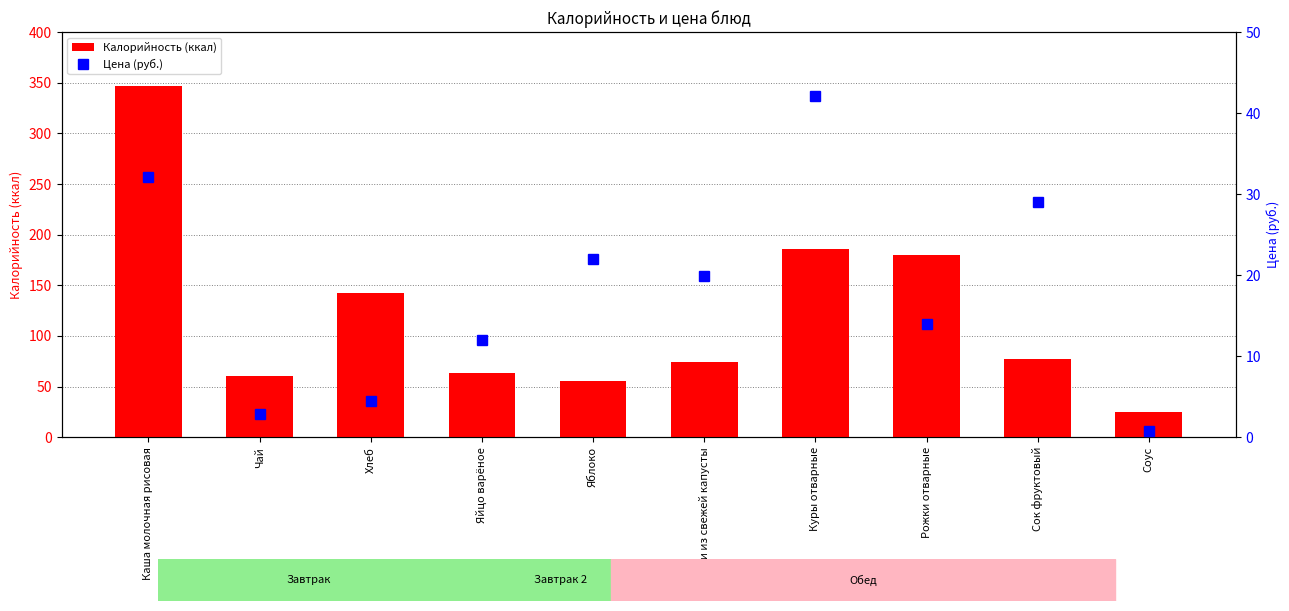

What is the minimum value shown in the chart?

0.7